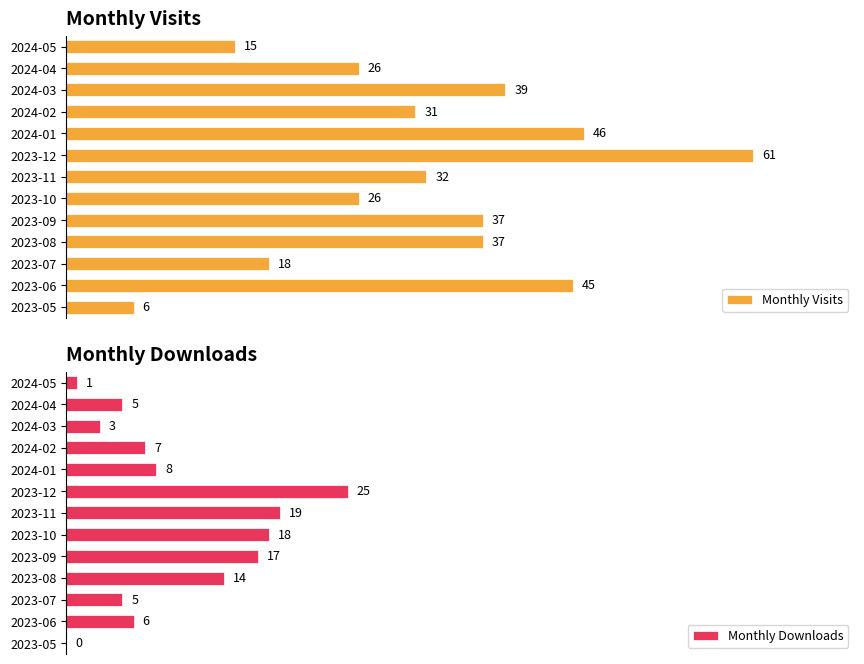

Count the number of categories in the chart.

13